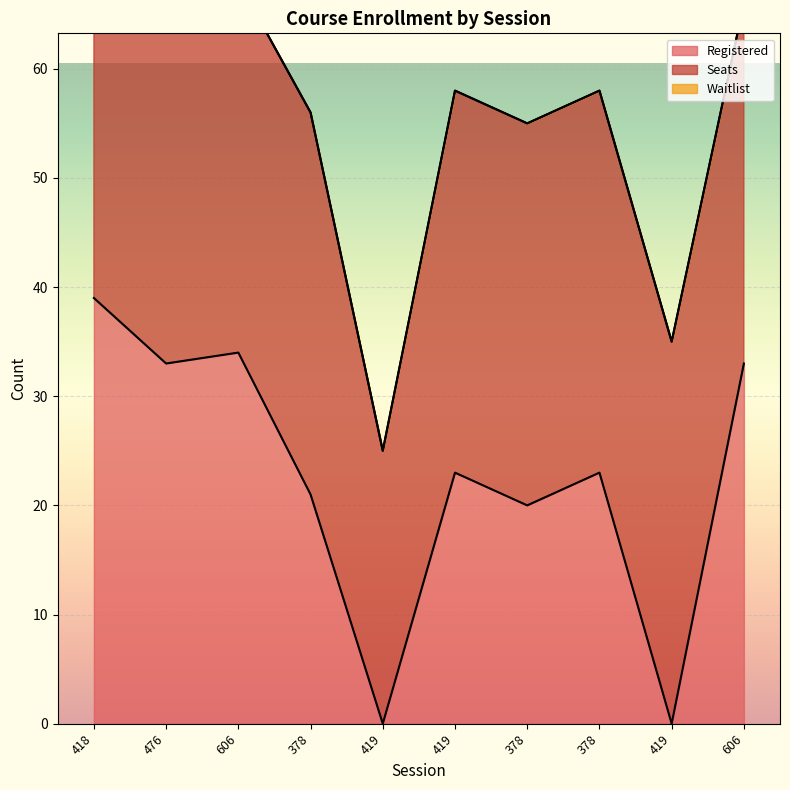

Where is Registered nearest to the value 19?

378